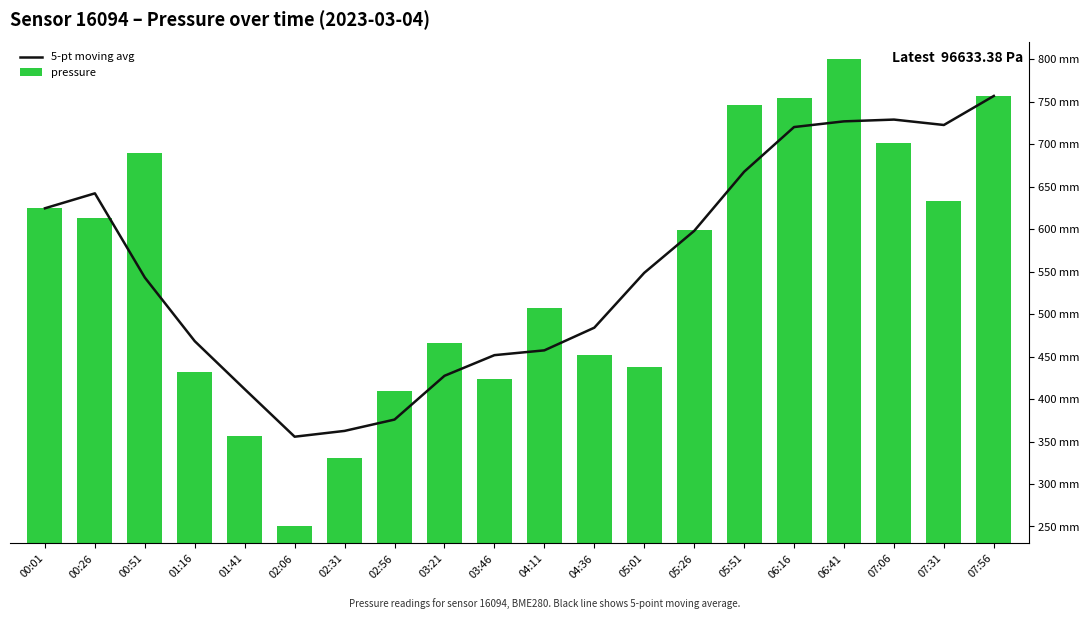

What is the highest value of the pressure series?

800.0